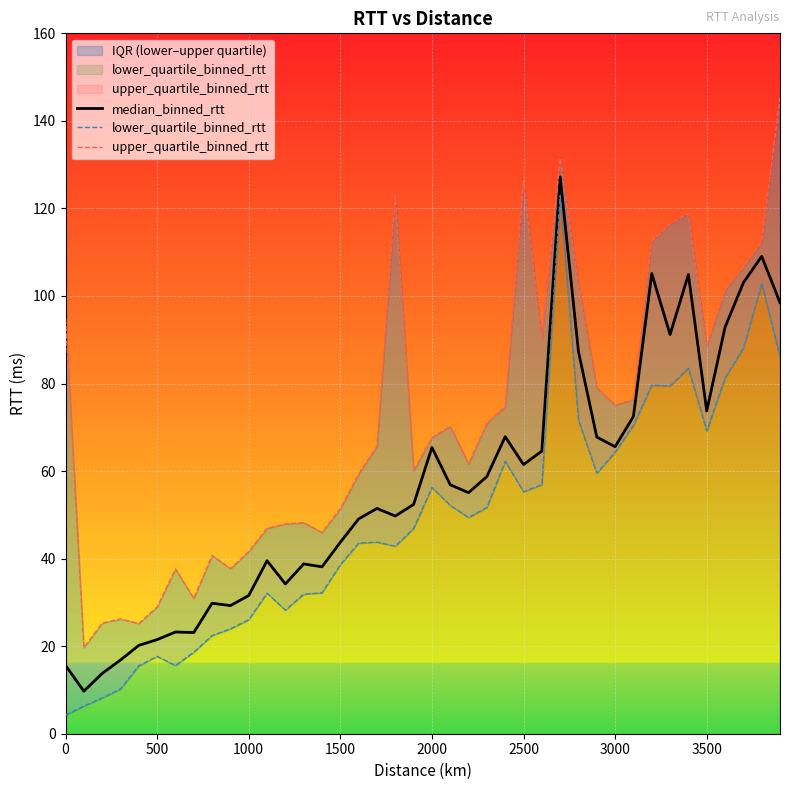

What is the sum of all median_binned_rtt values?

2260.3